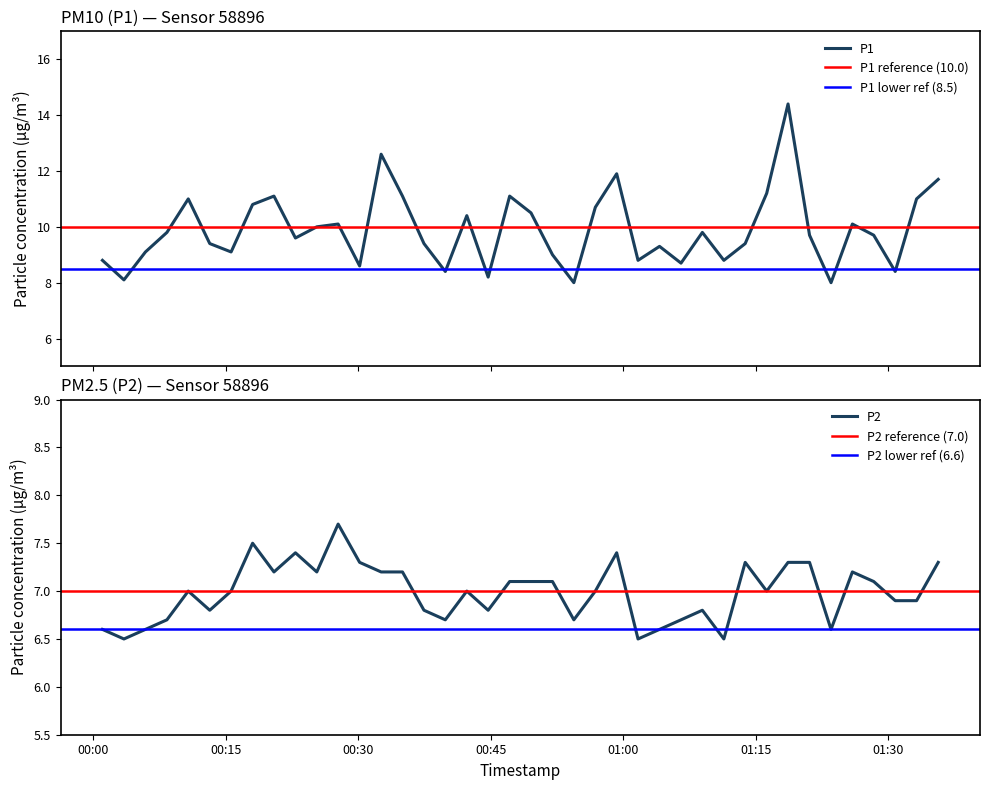

Is this an area chart (filled region under the line)?

No